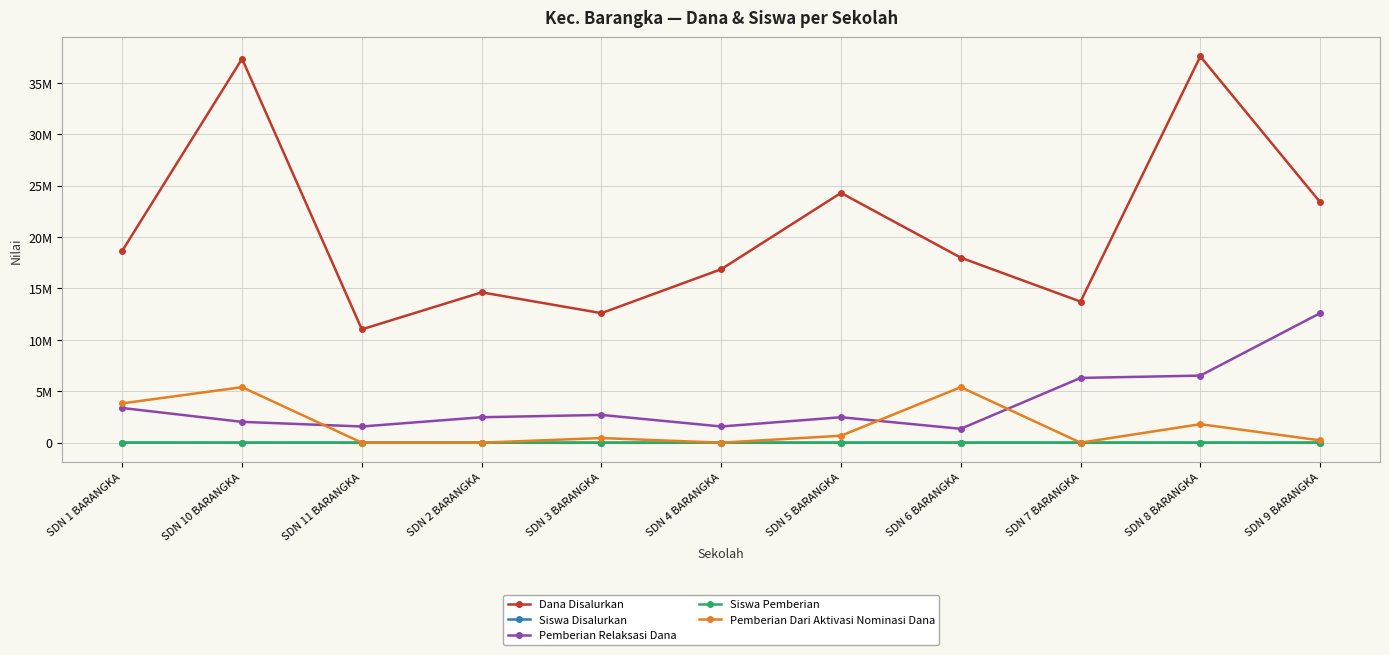

Which series ends up on top after the final intersection of Pemberian Dari Aktivasi Nominasi Dana and Siswa Disalurkan?

Pemberian Dari Aktivasi Nominasi Dana